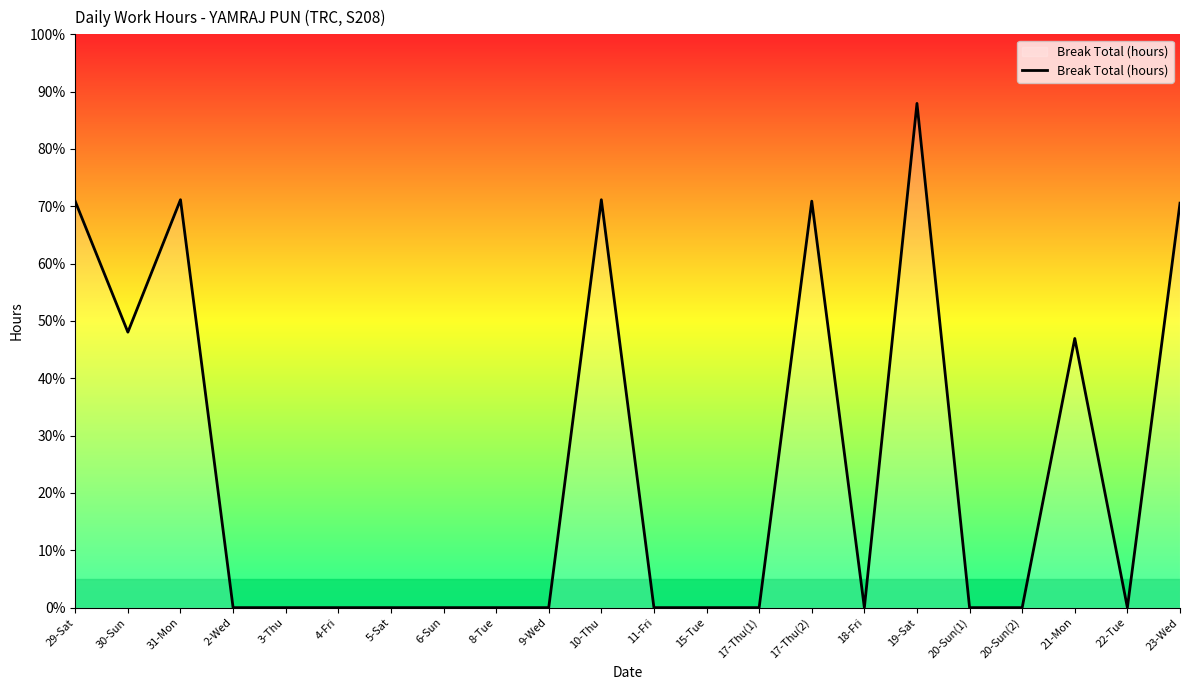

Does the chart display data point markers on the line(s)?

No